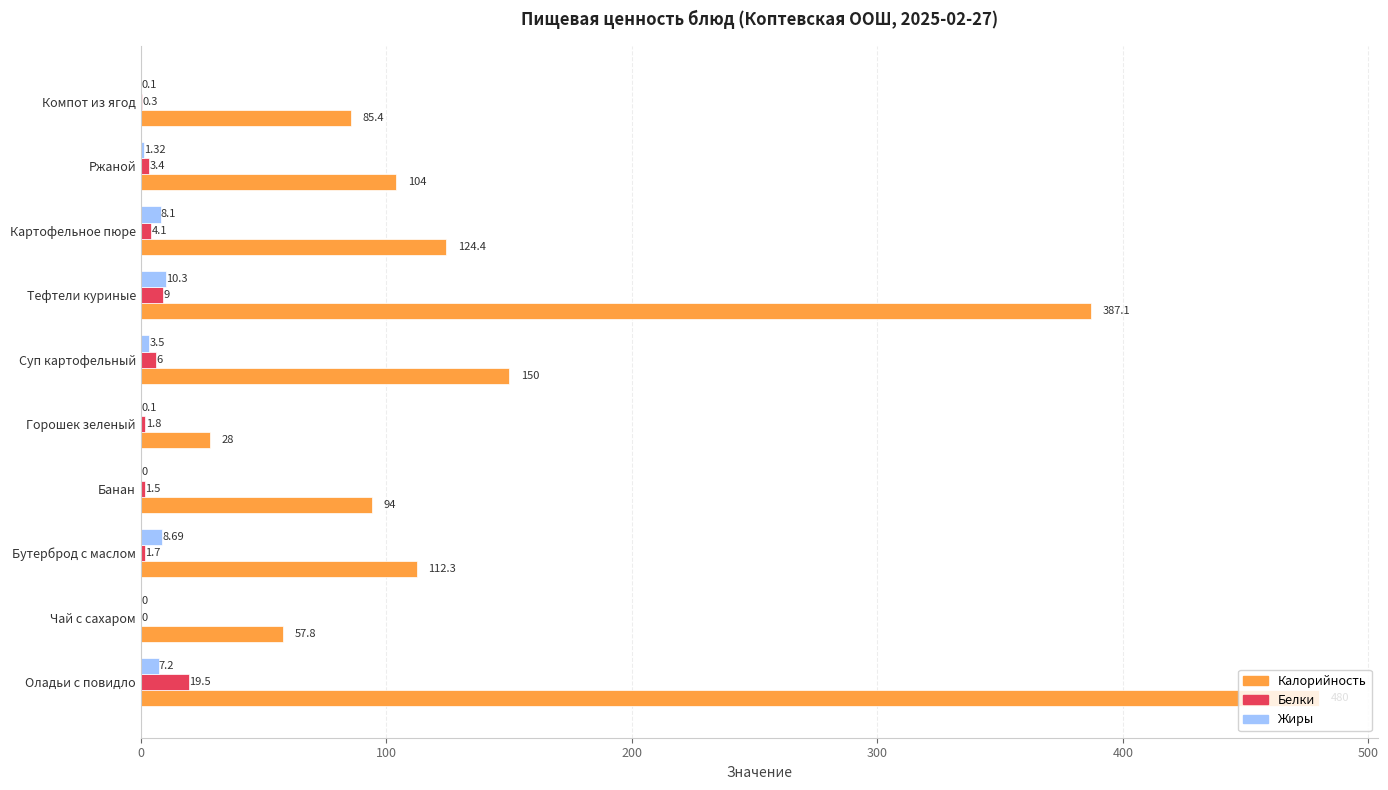

What is the total value across all series at Бутерброд с маслом?

122.7